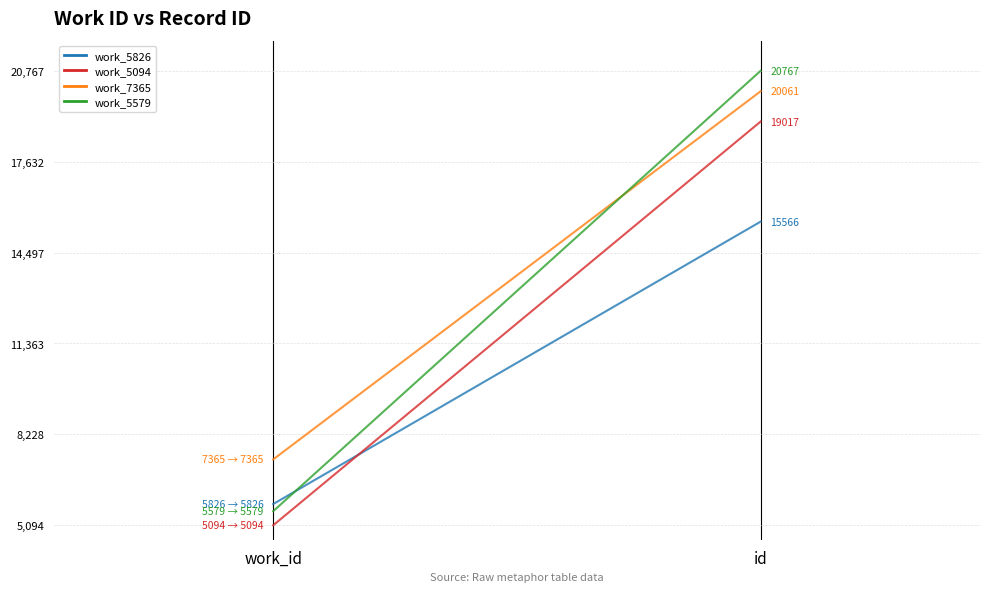

What is the difference between the work_5826 values at work_id and id?

9740